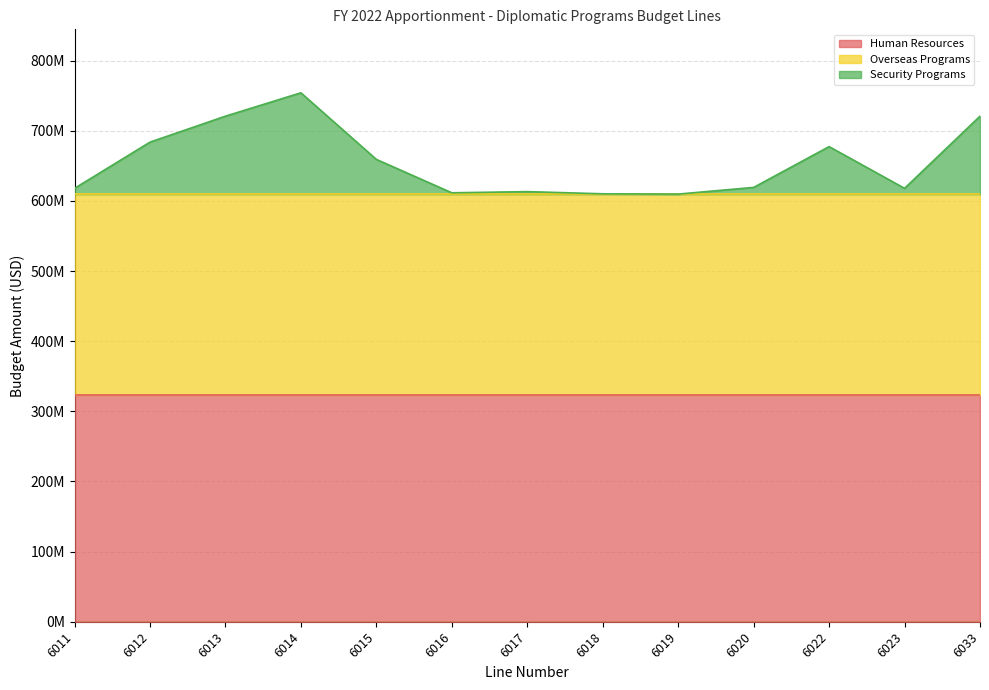

Is it true that Security Programs equals 33519460 at 6013?

False